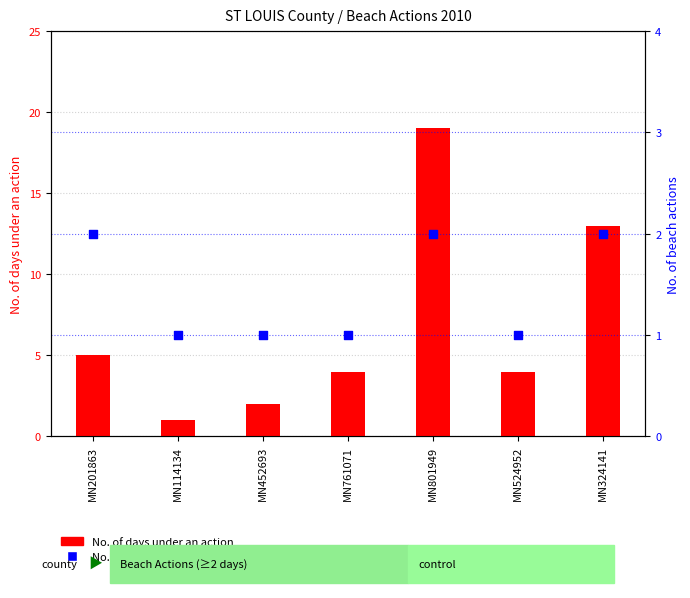

Which series contains the highest Y value?

No. of days under an action